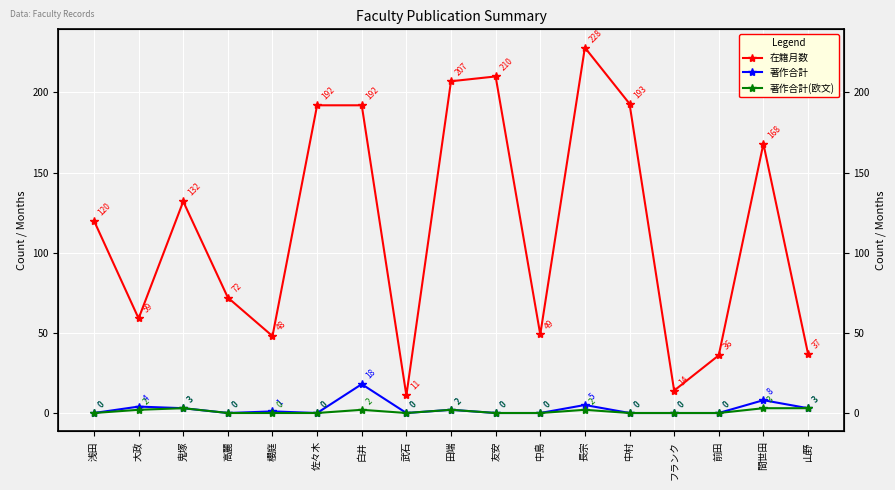

At which category does the chart reach its minimum across all series?

浅田